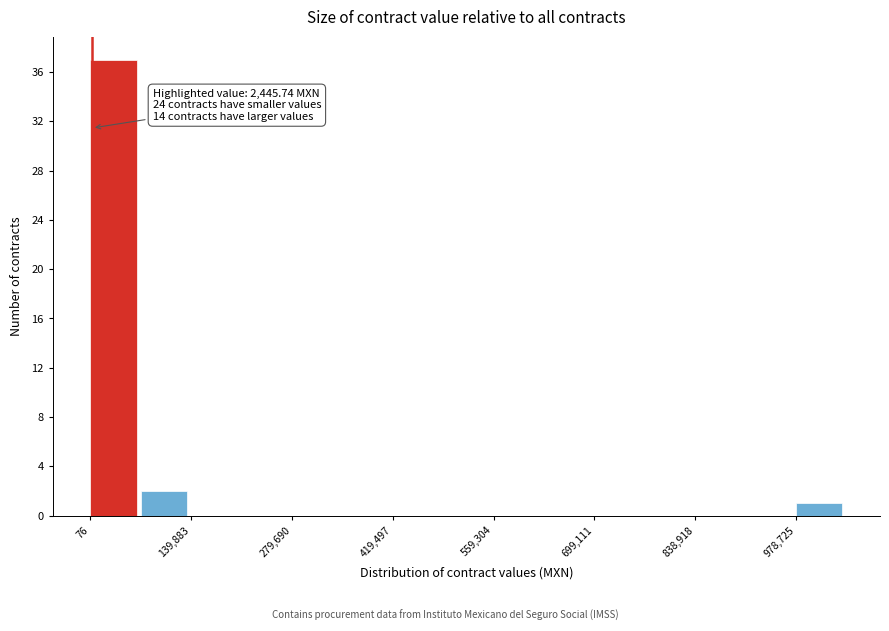

Around what value on the x-axis is the tallest bar? Give the approximate position of its centre, as read against the axis.

40000